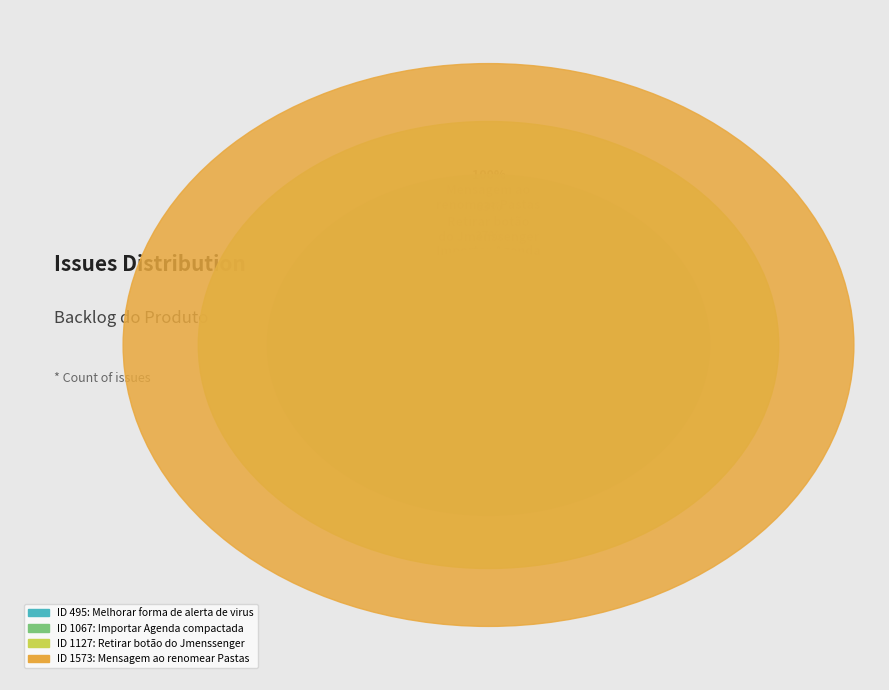

Does Melhorar forma de alerta
de virus represent more than half of the total?

No